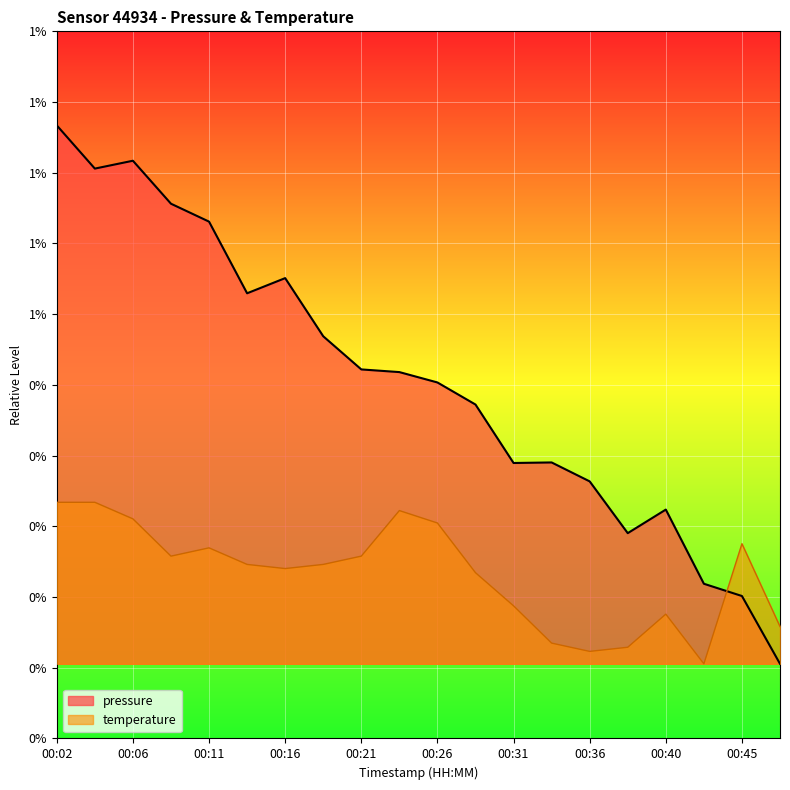

What is the smallest value displayed?

99919.5